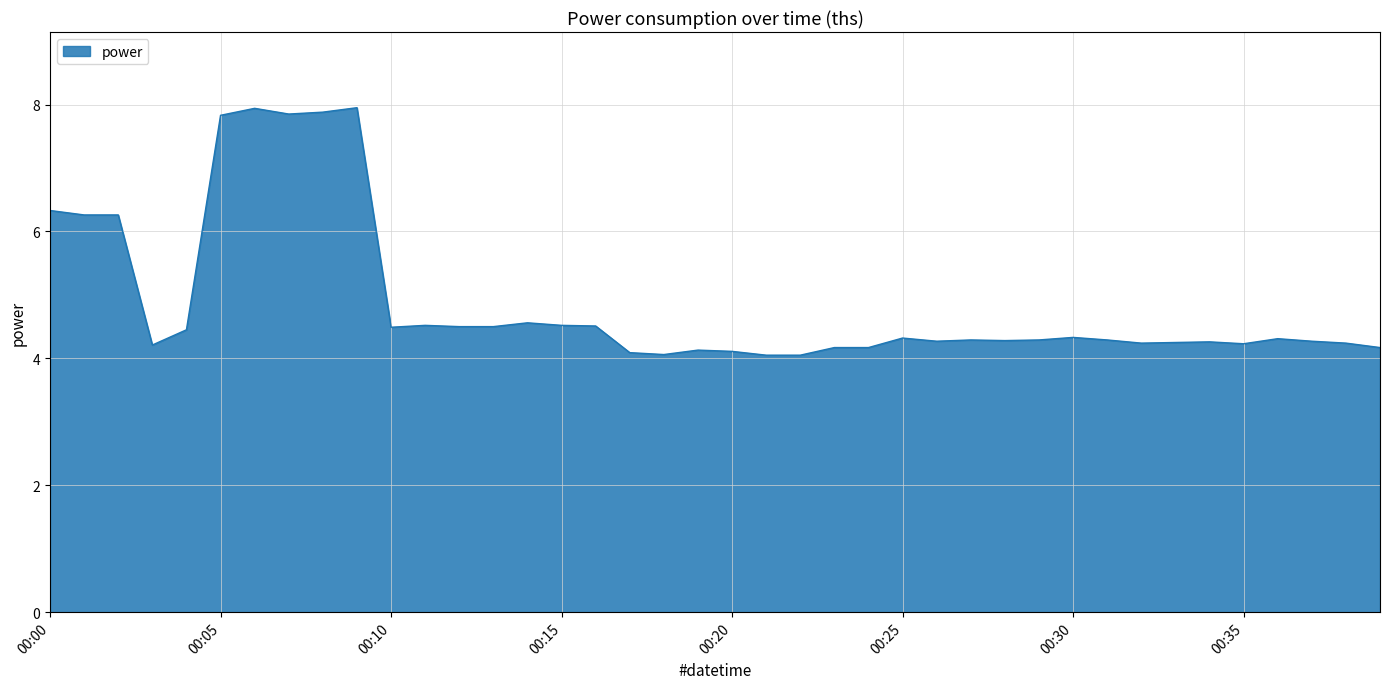

What is the greatest value displayed?

8.0